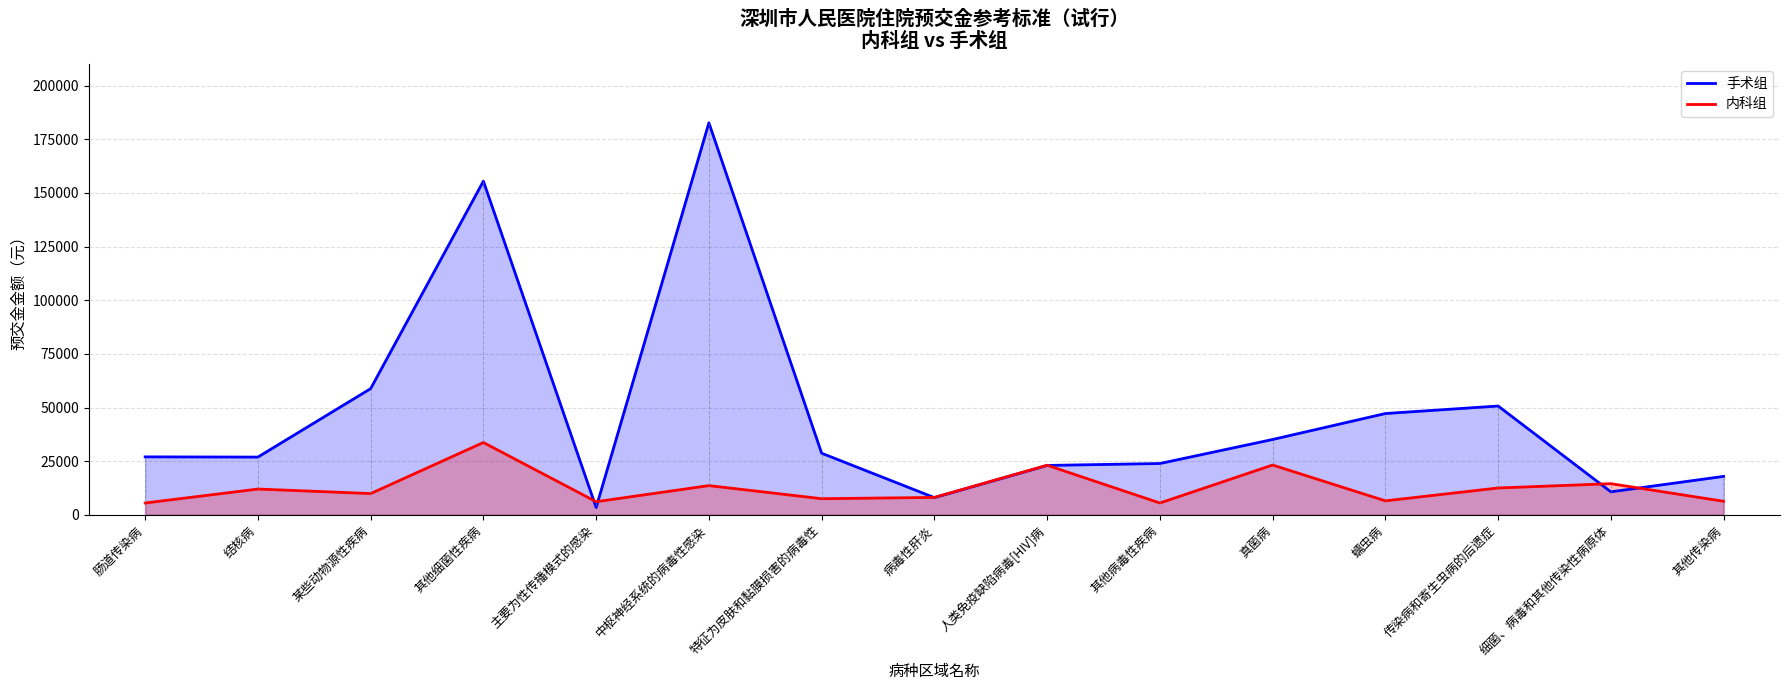

What is the label of the 9th point from the right?

特征为皮肤和黏膜损害的病毒性